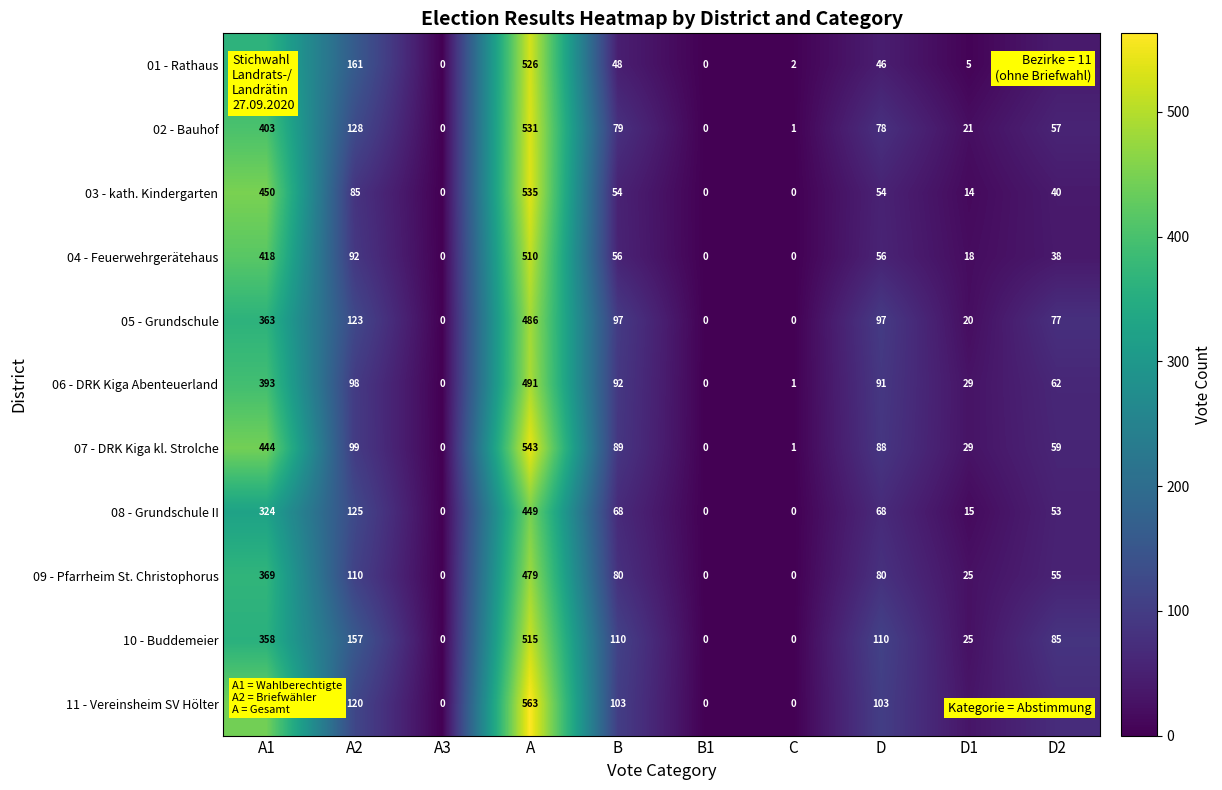

Which series has the largest total across all categories?

11 - Vereinsheim SV Hölter